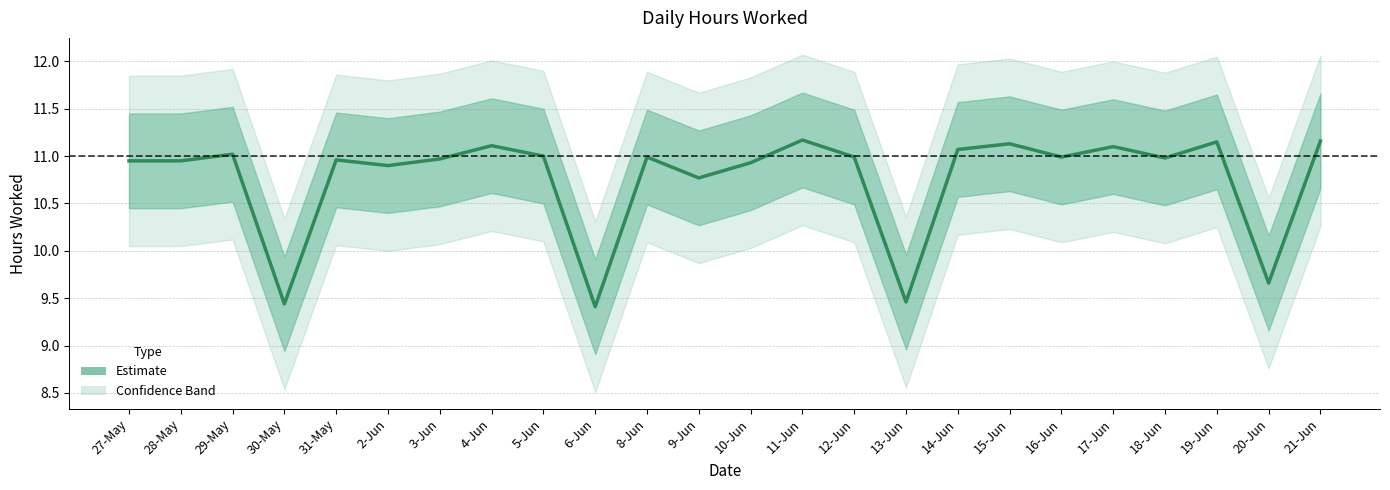

The chart shows a value of 11.1 at 4-Jun. True or false?

True